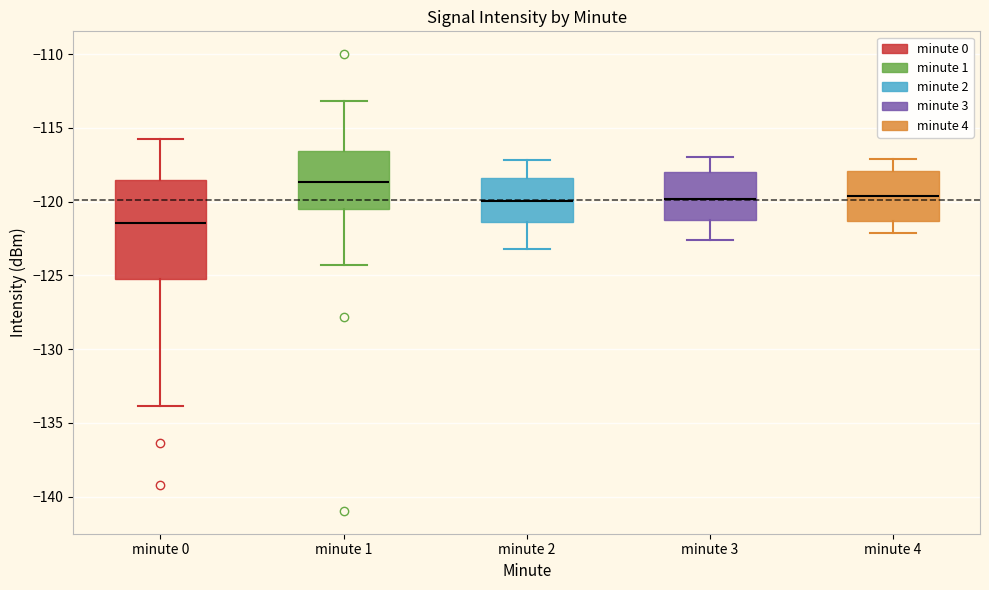

Which box has the lowest median line?

minute 0